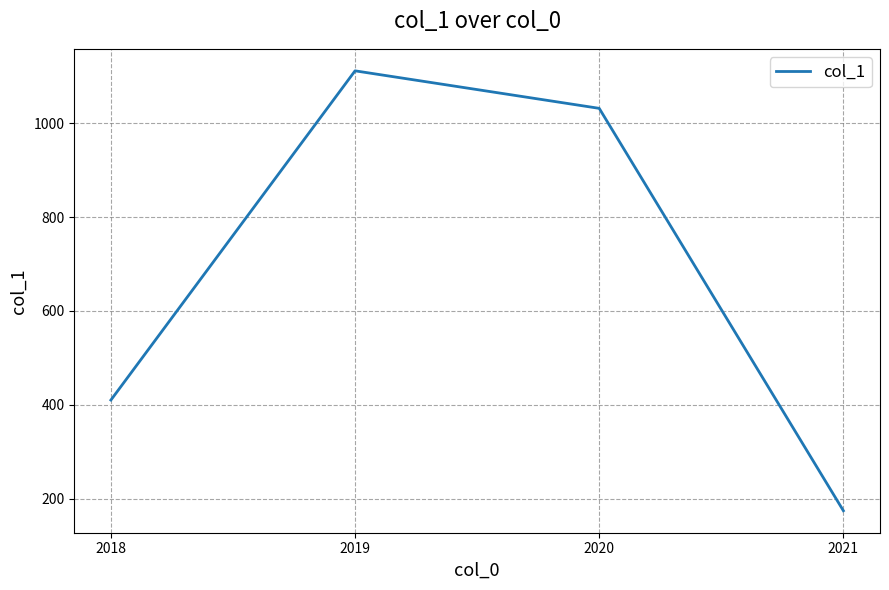

Reading left to right, list all the values displayed in this chart.

2018=410	2019=1112	2020=1032	2021=174